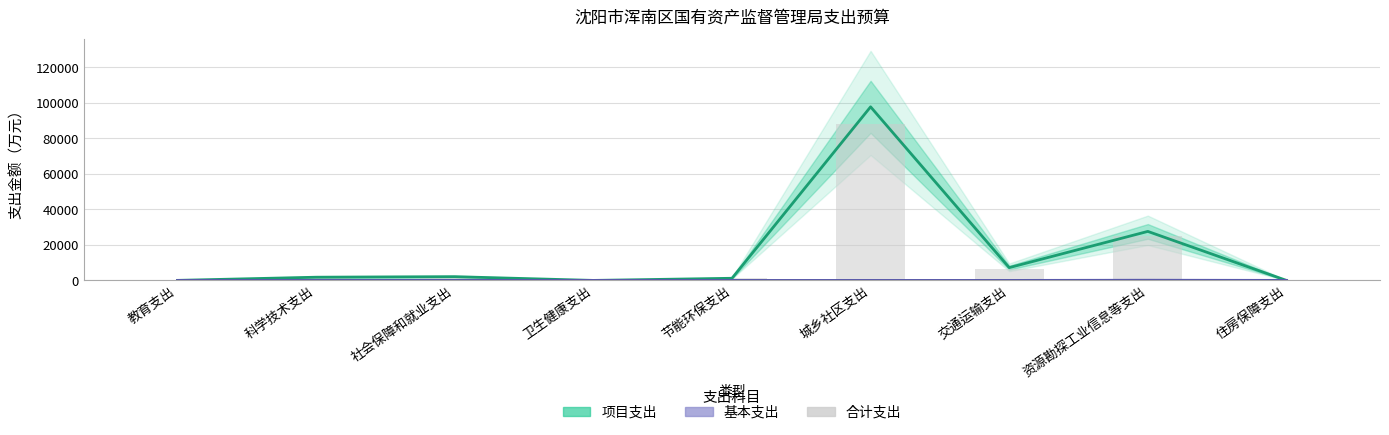

Which series has the largest total across all categories?

项目支出